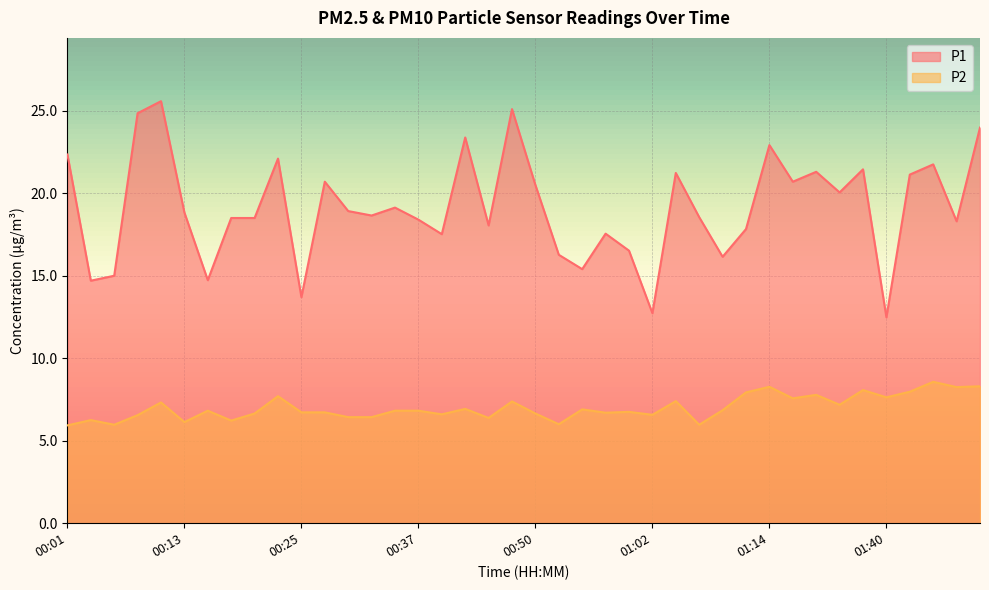

What is the difference between the second highest and second lowest values in the P2 series?

2.3